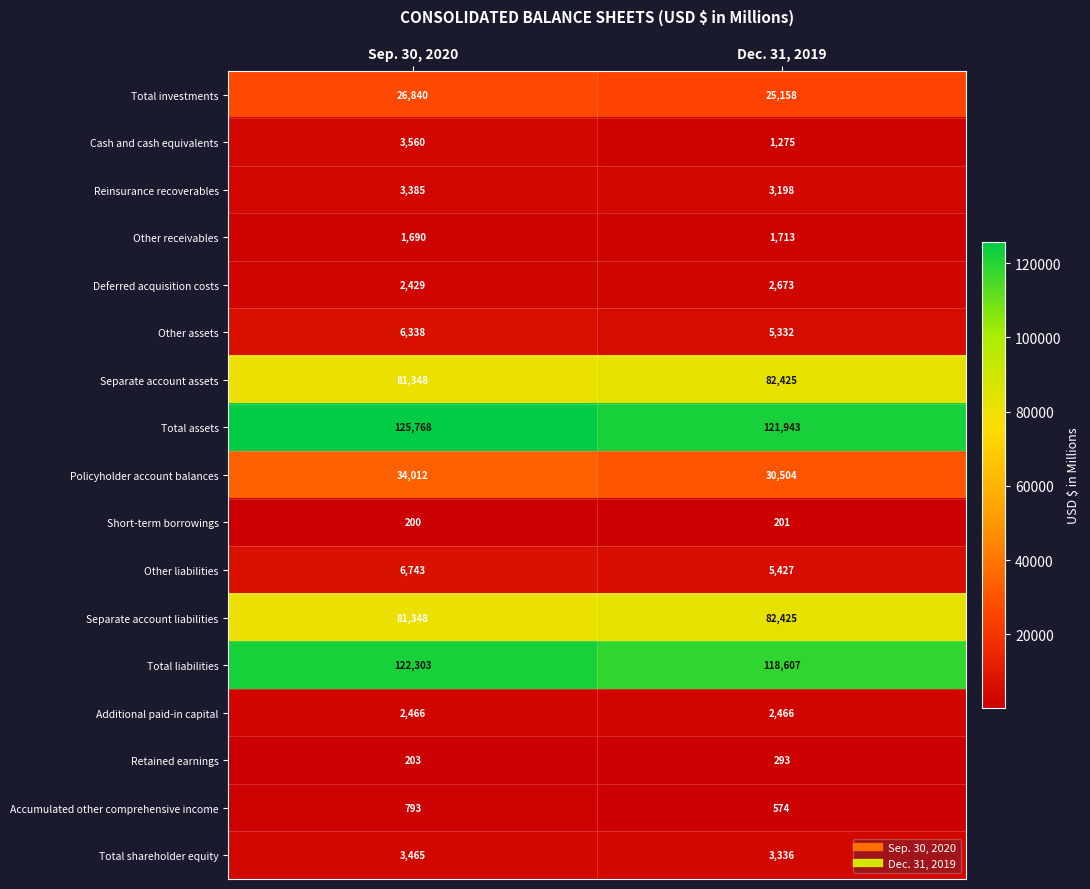

What value does the Other liabilities series have at Sep. 30, 2020, to the nearest 100?

6700